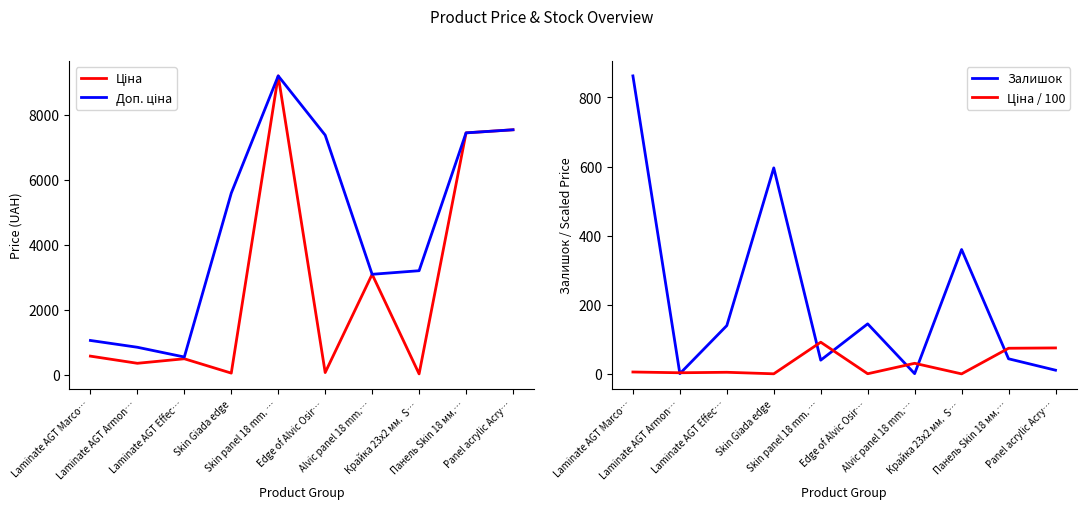

True or false: Залишок and Ціна intersect in this chart.

True